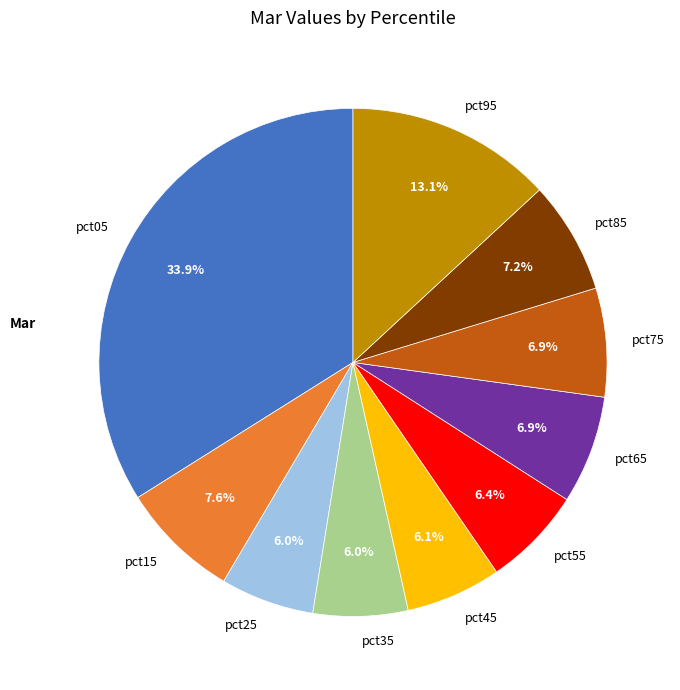

Which slice is the largest?

pct05